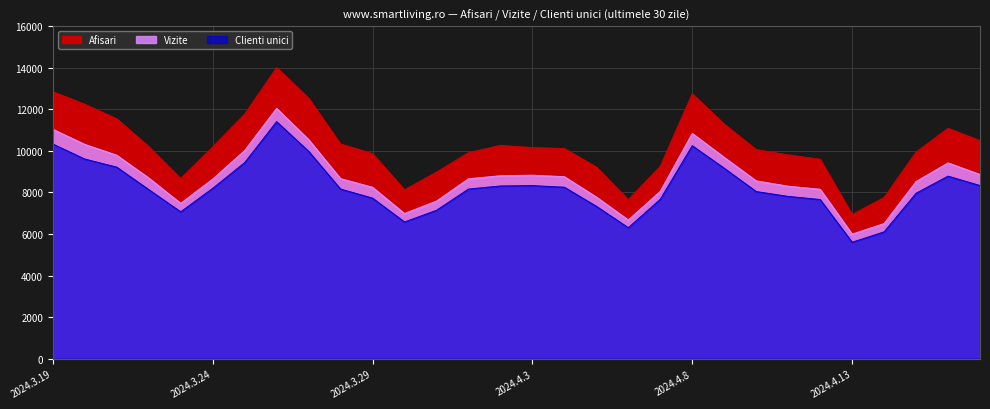

Reading left to right, what are all the values shown in this chart?

Afisari: 12850	12245	11546	10207	8670	10188	11765	14014	12539	10333	9871	8129	8982	9913	10269	10160	10115	9224	7654	9262	12752	11290	10060	9809	9599	6941	7757	9944	11090	10495
Vizite: 11043	10316	9794	8701	7480	8644	10019	12050	10549	8667	8252	6988	7588	8661	8807	8833	8760	7783	6678	8058	10845	9690	8560	8303	8156	5999	6506	8528	9425	8867
Clienti unici: 10332	9610	9220	8142	7071	8197	9437	11409	9986	8165	7731	6581	7143	8165	8314	8331	8254	7337	6304	7673	10251	9168	8046	7812	7662	5606	6105	7964	8787	8336